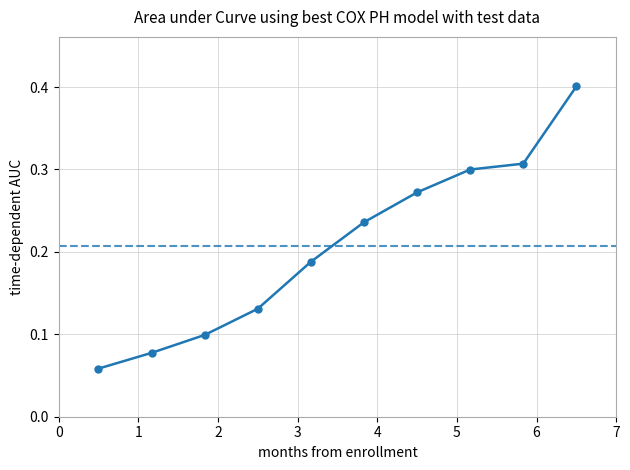

What is the difference between the maximum and second lowest values?

0.3